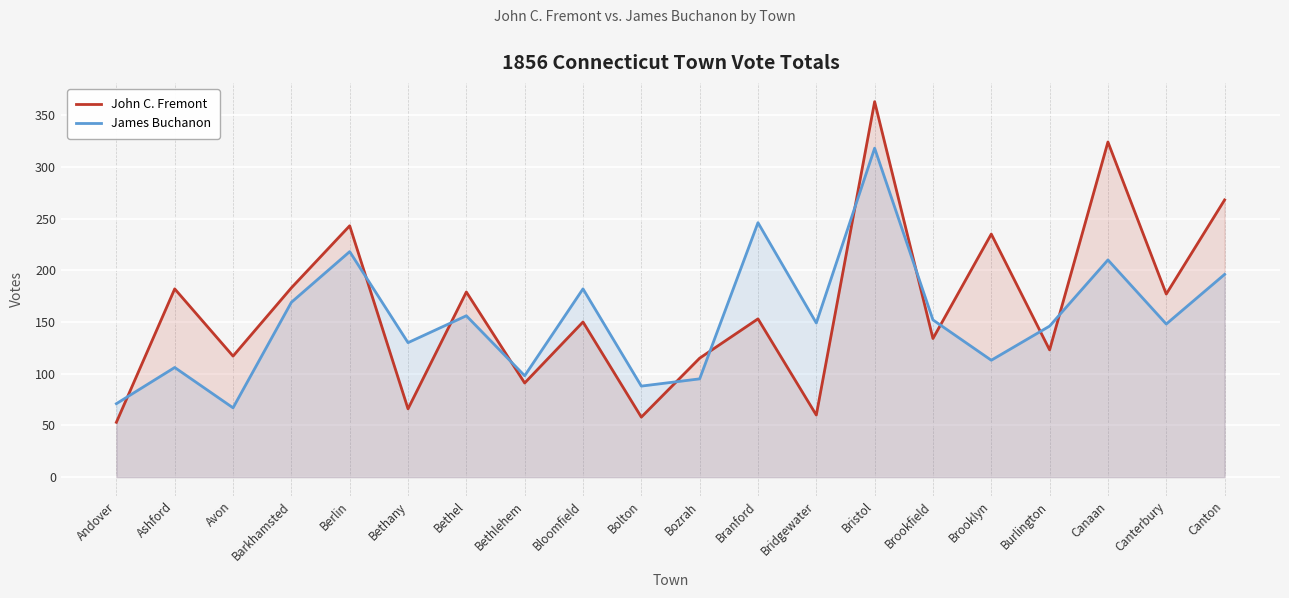

What is the sum of the James Buchanon values at Bolton and Branford?

334